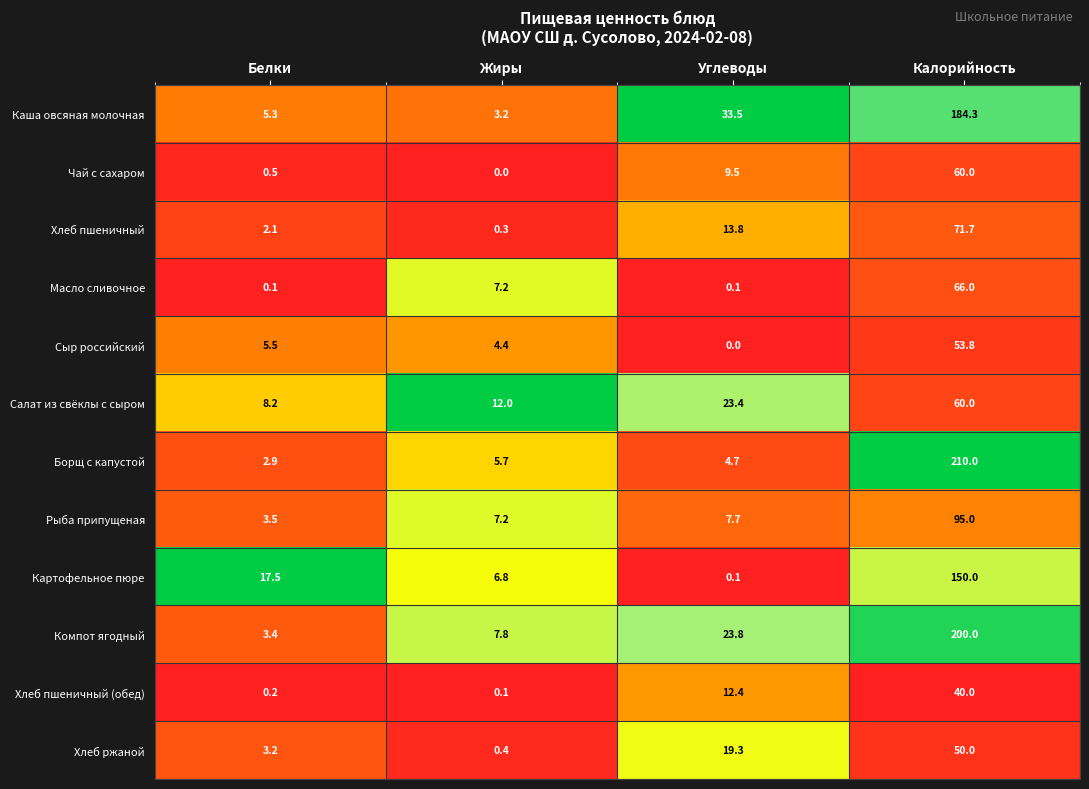

True or false: Масло сливочное has a value of 21.6 at Калорийность.

False